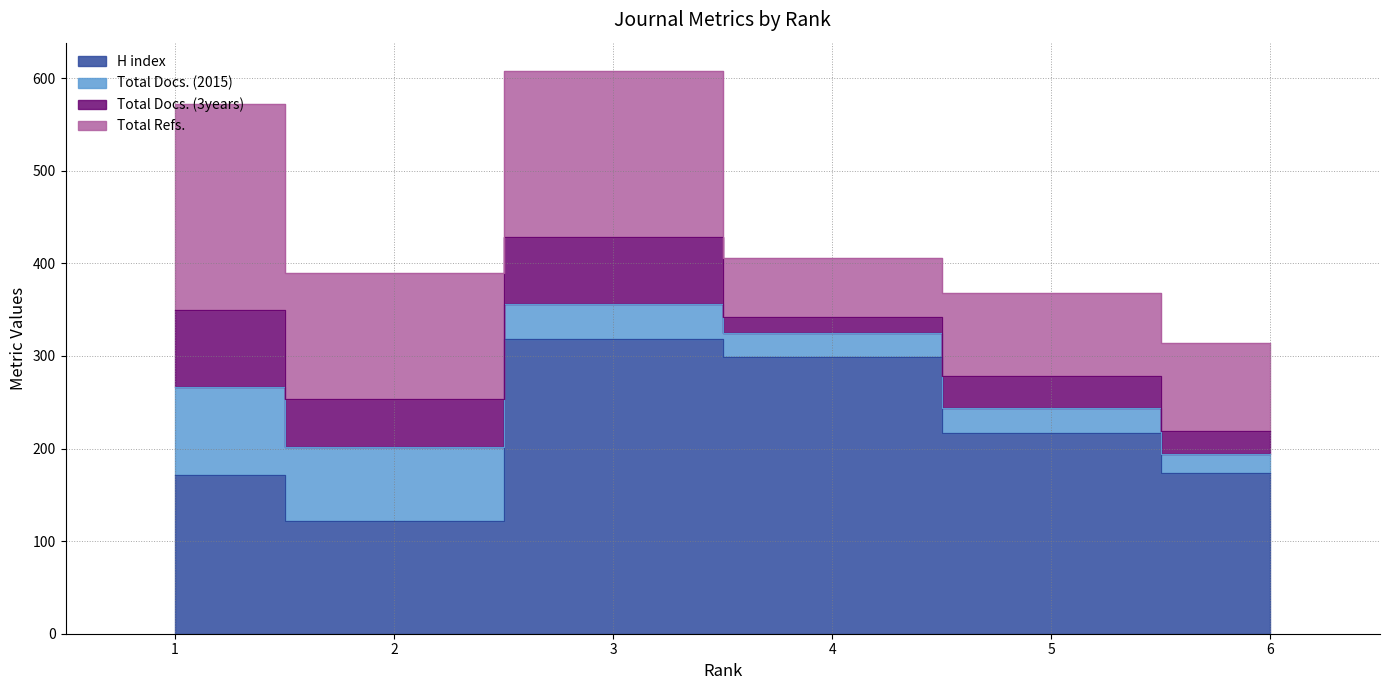

How many interior local valleys does the Total Docs. (2015) series have?

1